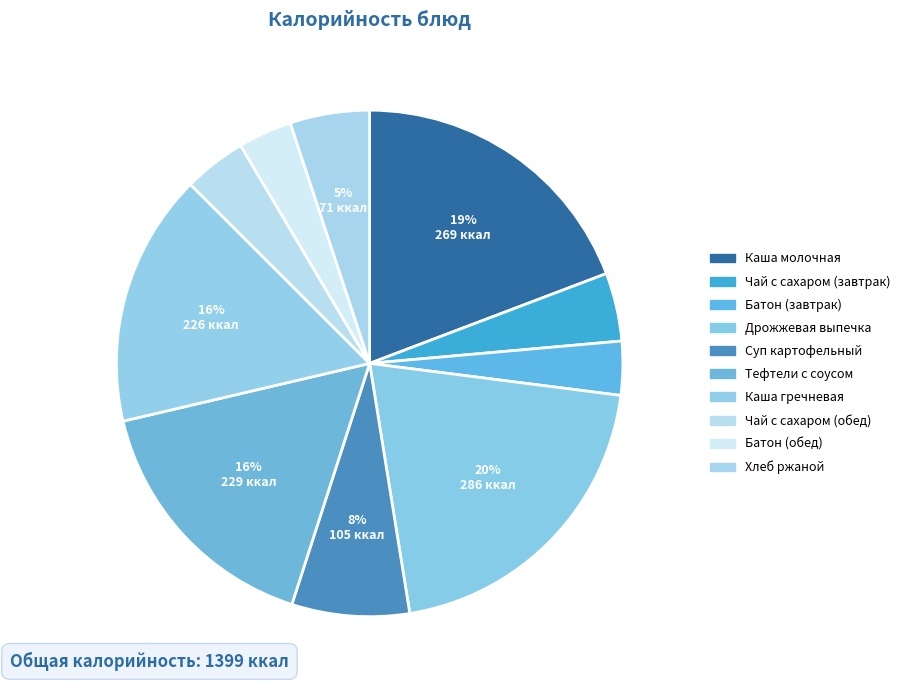

To the nearest percent, what is the difference between the largest and smallest slice percentages?

17%